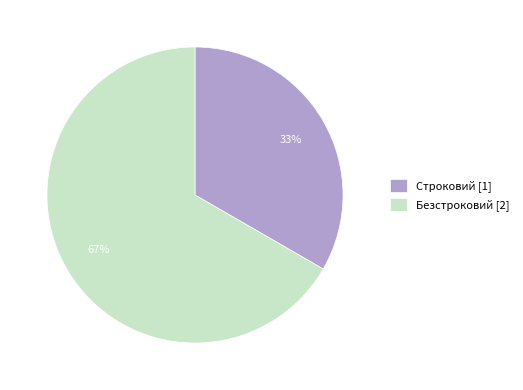

Is Безстроковий the majority of the pie?

Yes